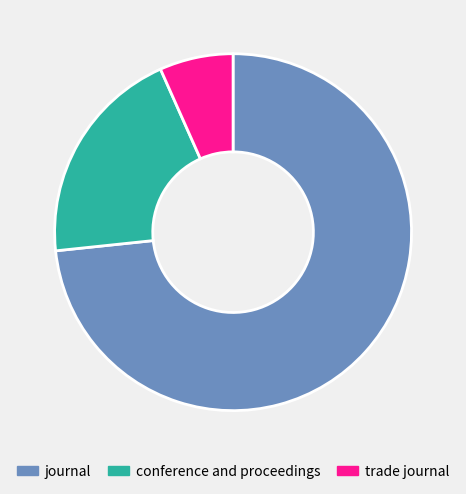

Which category has the biggest portion of the pie?

journal